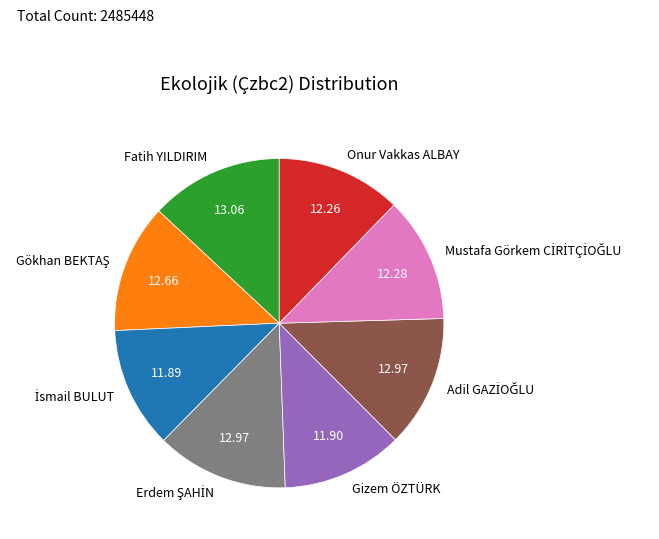

How many slices are in this pie chart?

8